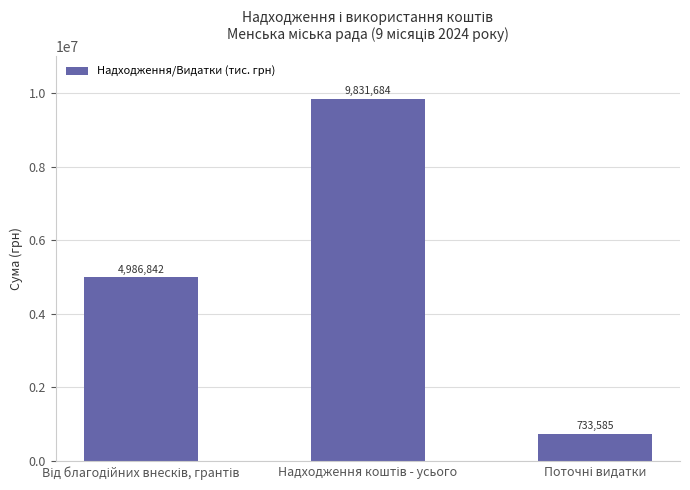

What is the average value?

5184037.1